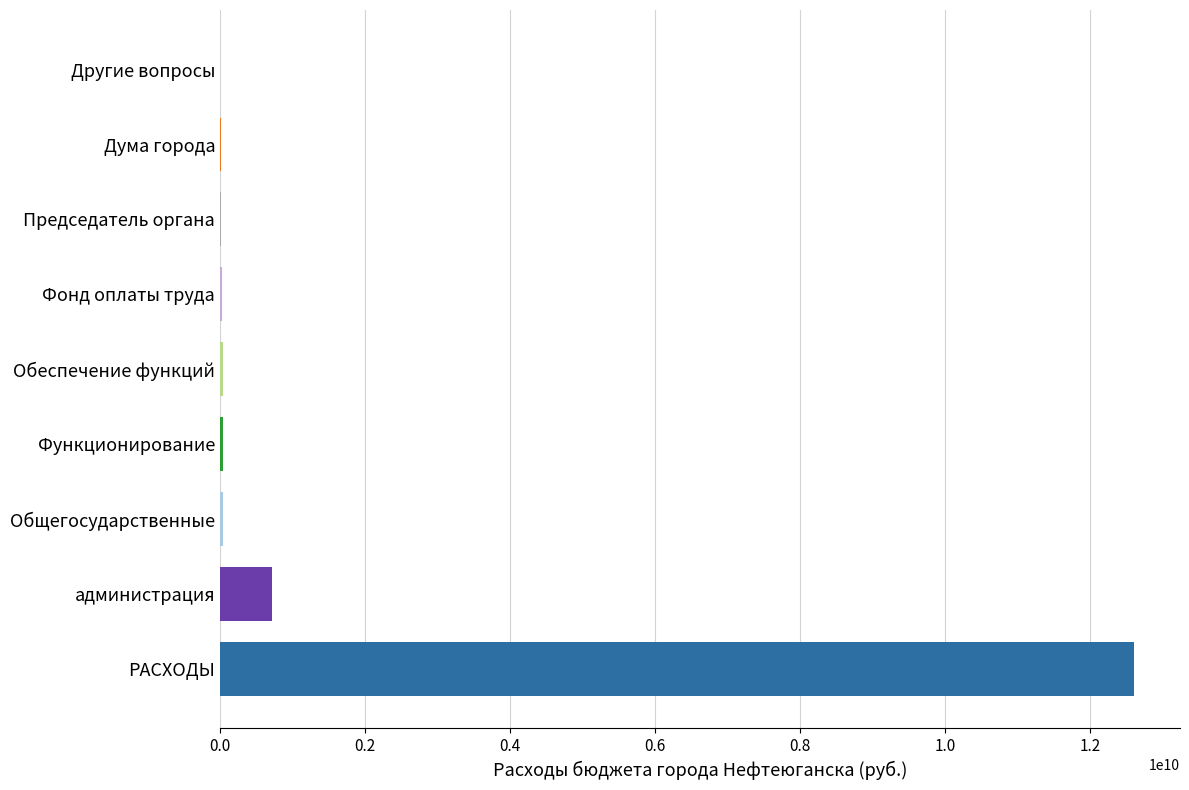

Is it true that the value at администрация is 721574987.5?

True